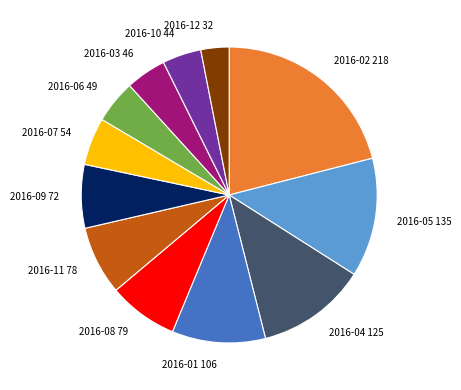

Combined, do 2016-02 218 and 2016-08 79 account for over 50%?

No